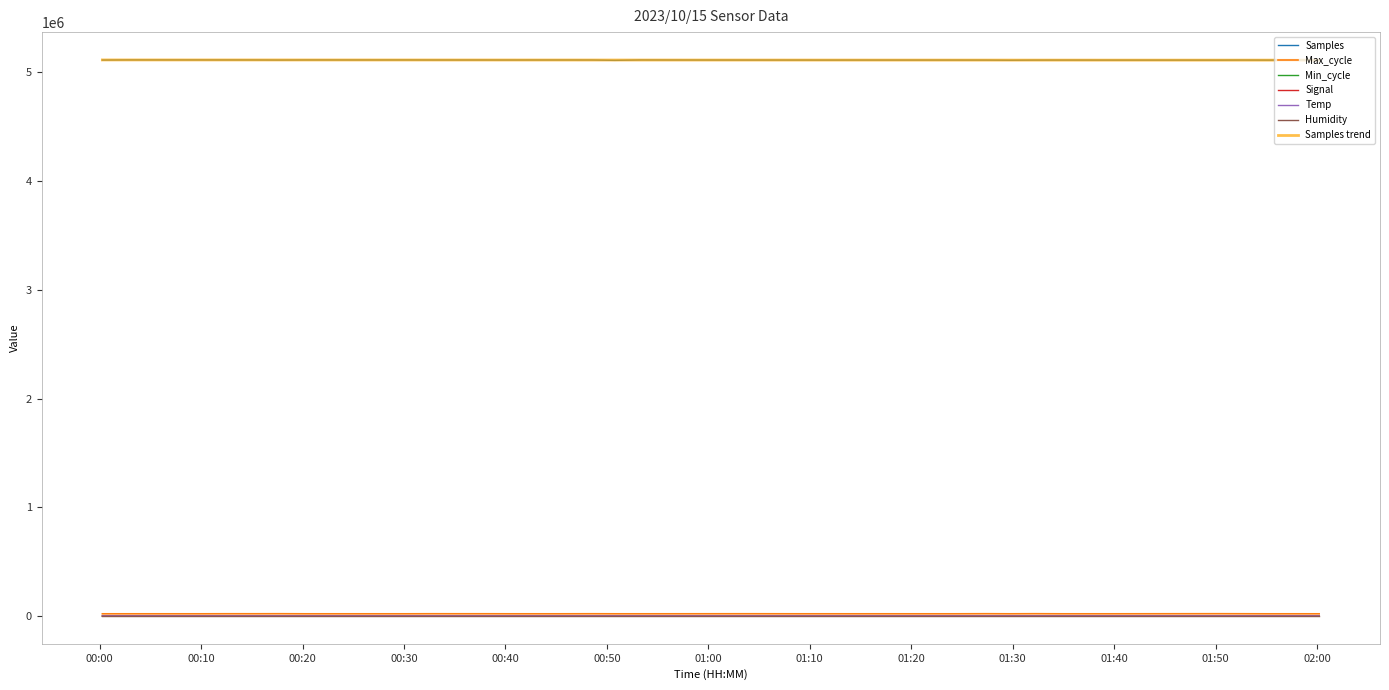

True or false: Max_cycle has a value of 4815.3 at 2023/10/15 01:03:54.

False